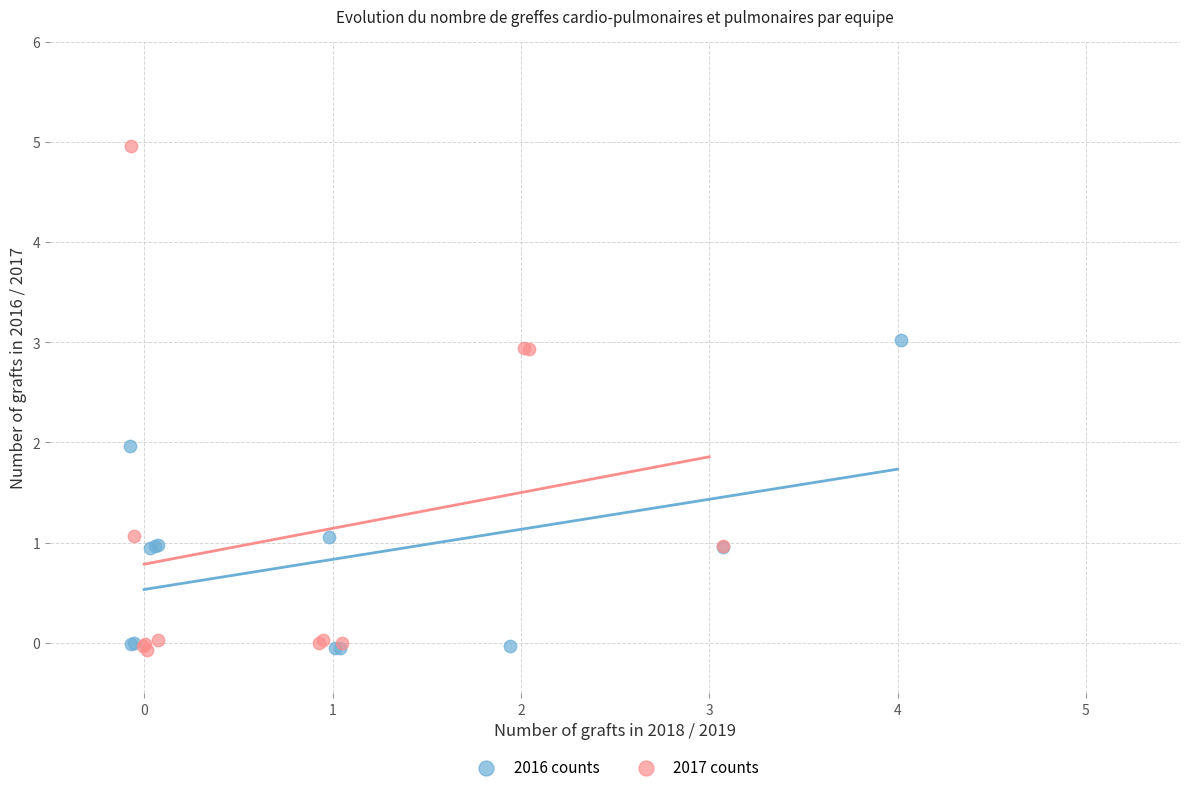

Which series has the widest spread of Y values?

2017 counts